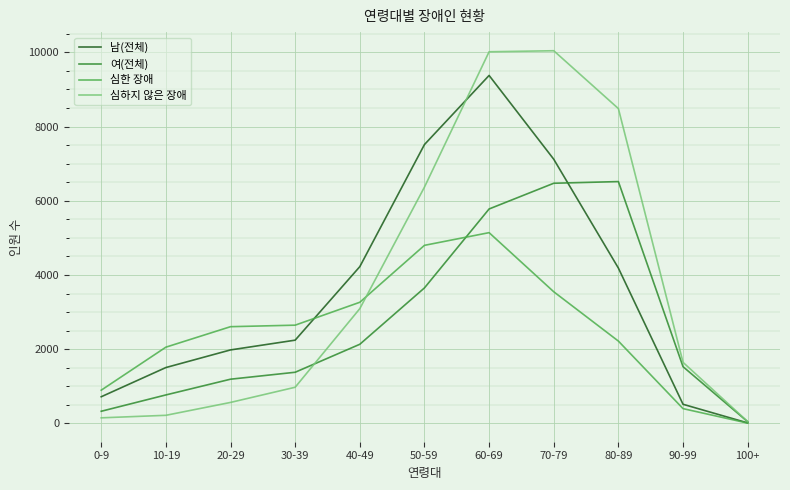

What is the difference between the second highest and minimum values in the 남(전체) series?

7501